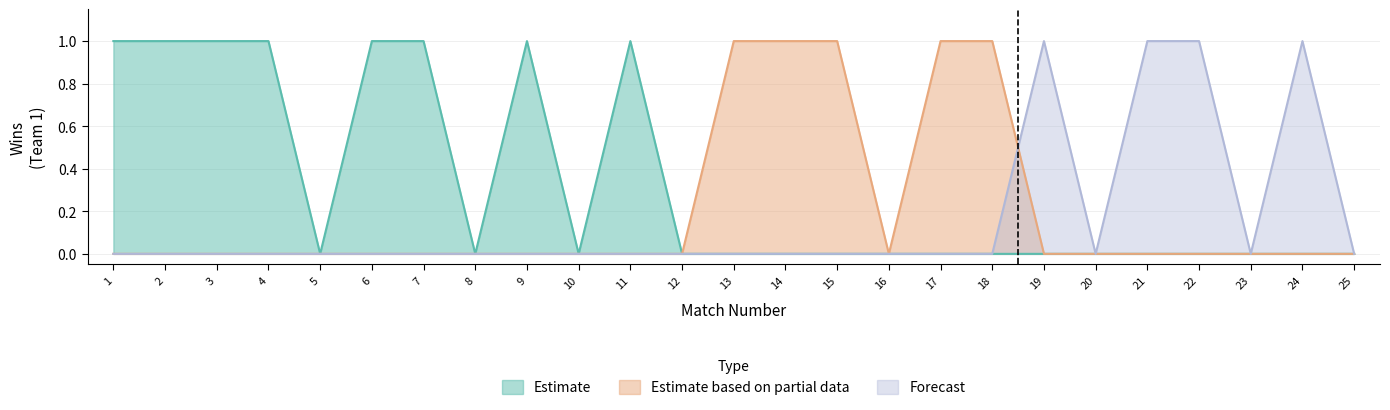

True or false: Estimate and Estimate based on partial data intersect in this chart.

False